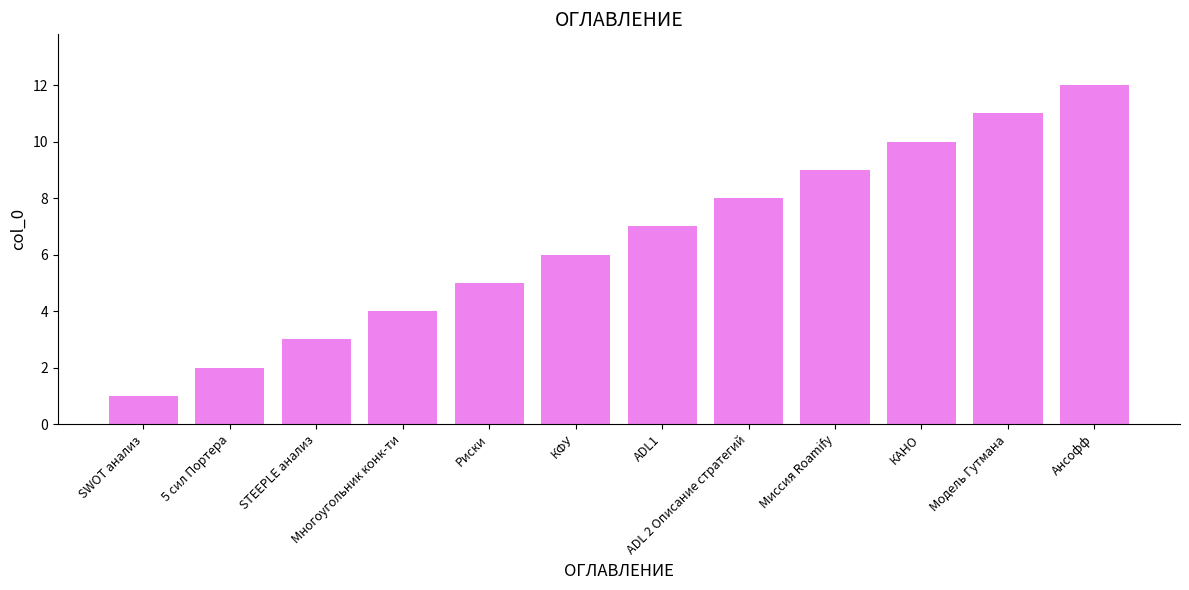

True or false: the data shows 12 at ADL1.

False